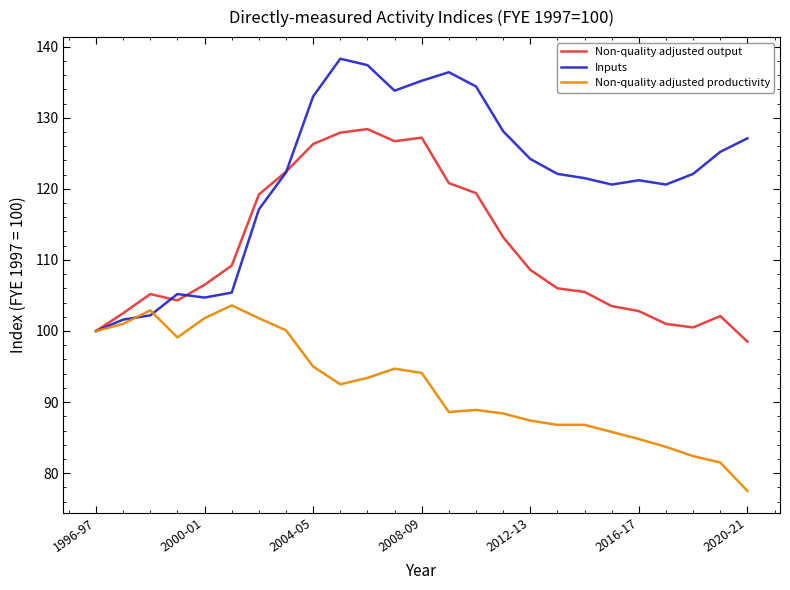

What are all the series names shown in the legend?

Non-quality adjusted output, Inputs, Non-quality adjusted productivity